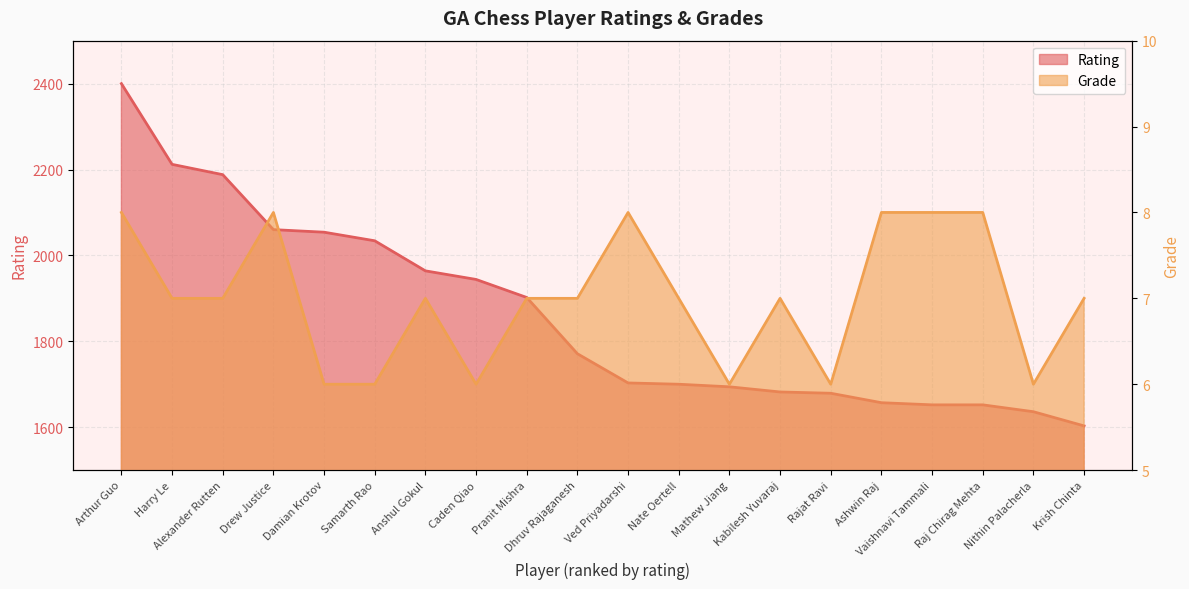

Is it true that Rating equals 2231 at Nithin Palacherla?

False